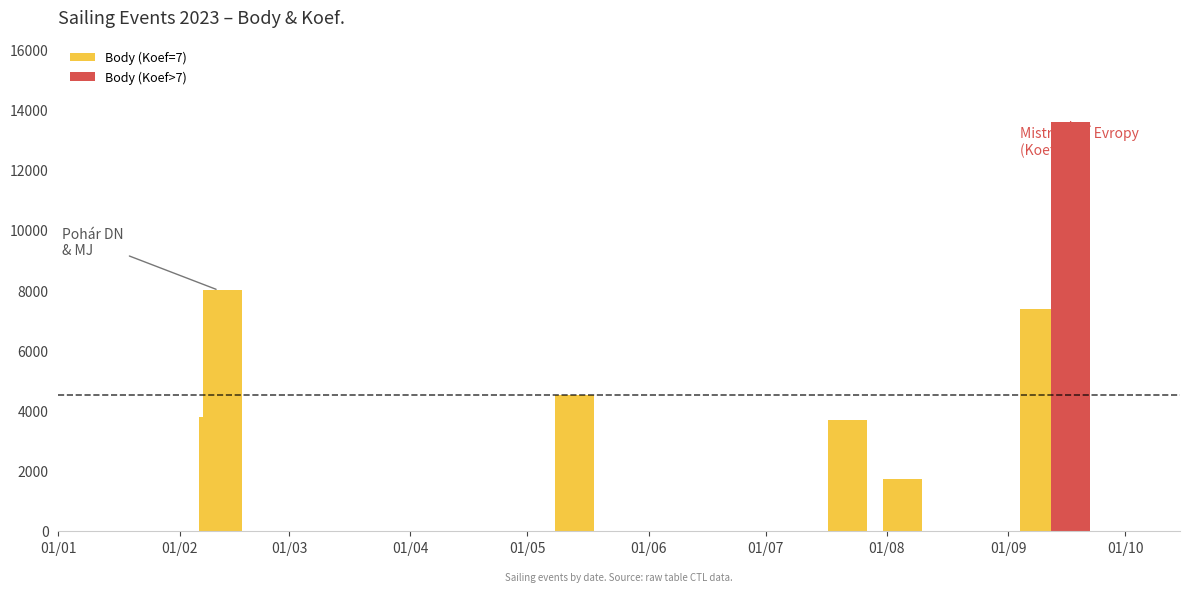

What is the value of the Koef. bar at the 2nd from the left?

7